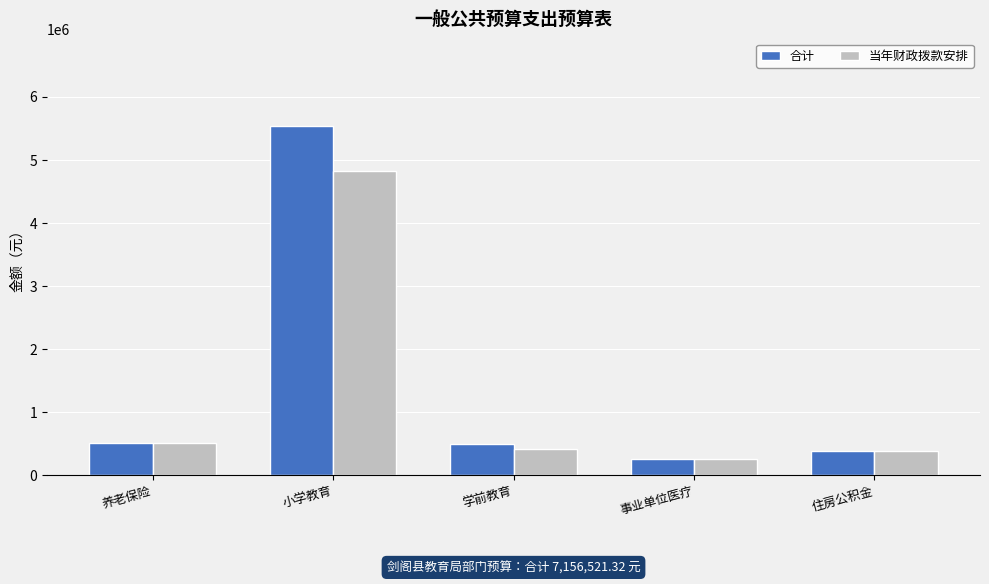

Which series has the largest range (max minus min)?

合计